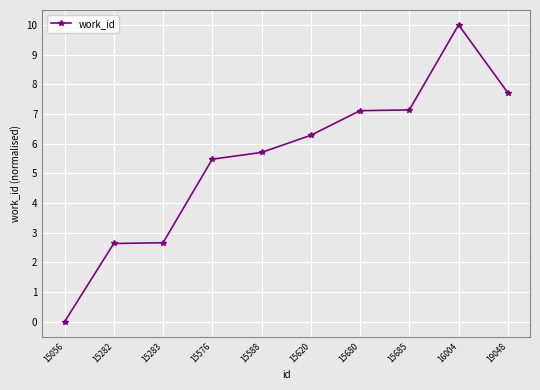

What is the value of the 4th point from the left?

5.5